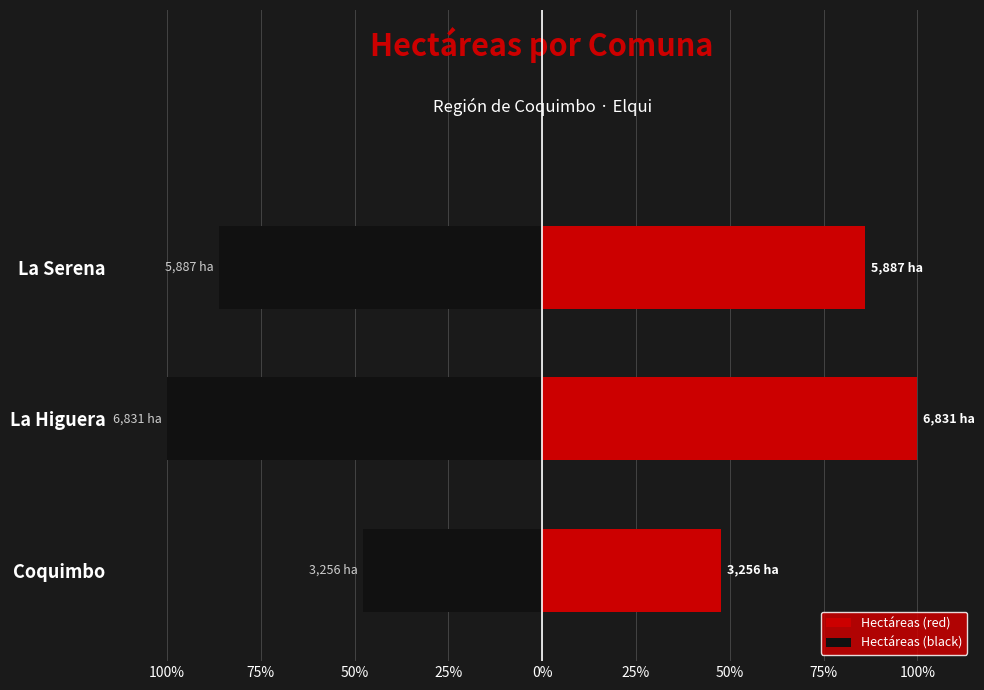

Between La Higuera and La Serena, which series saw the biggest shift?

Hectáreas (red)